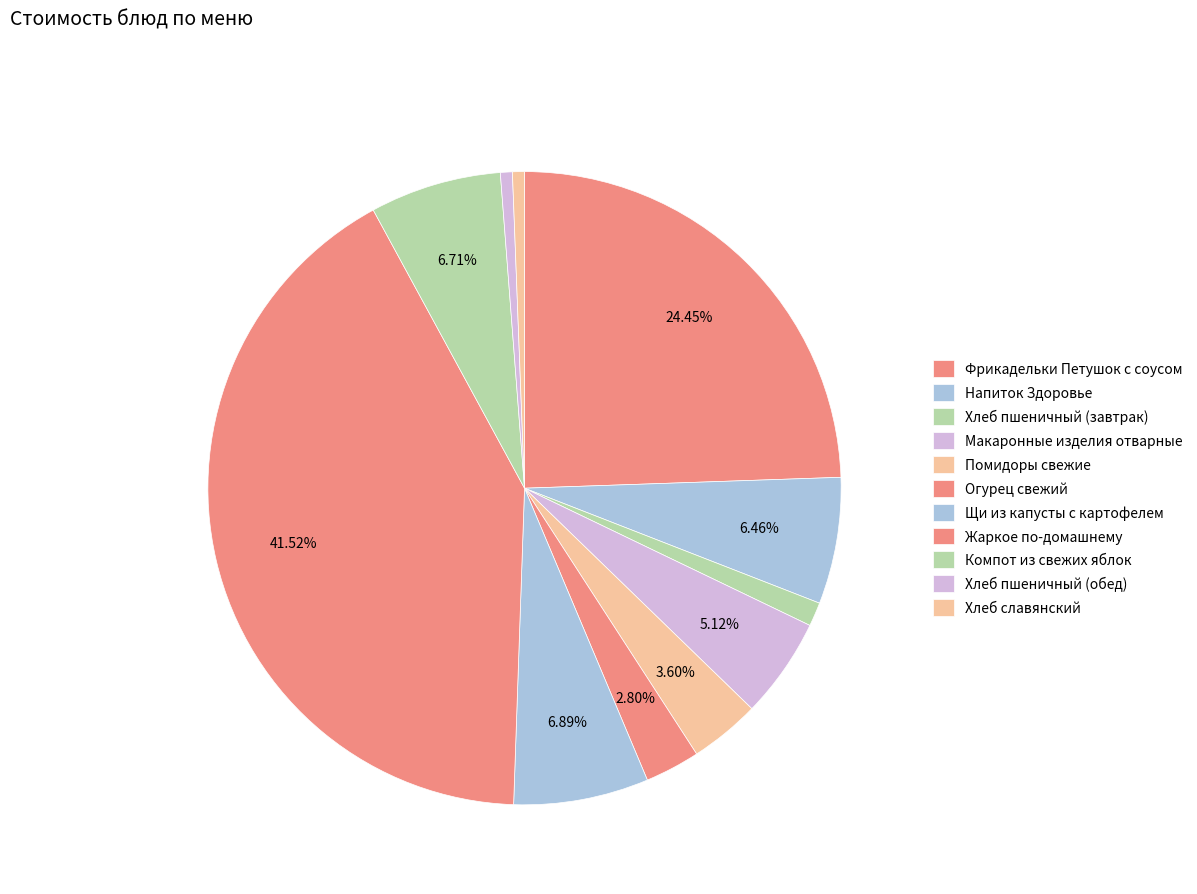

How much of the chart is everything except Компот из свежих яблок?

93.3%